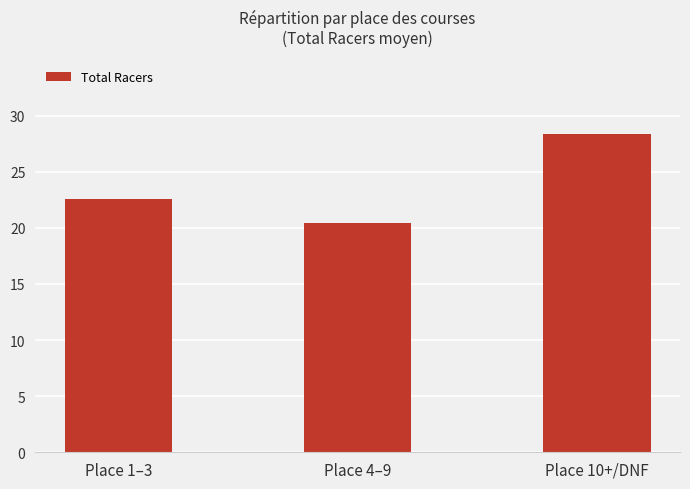

Does the chart contain stacked bars?

No